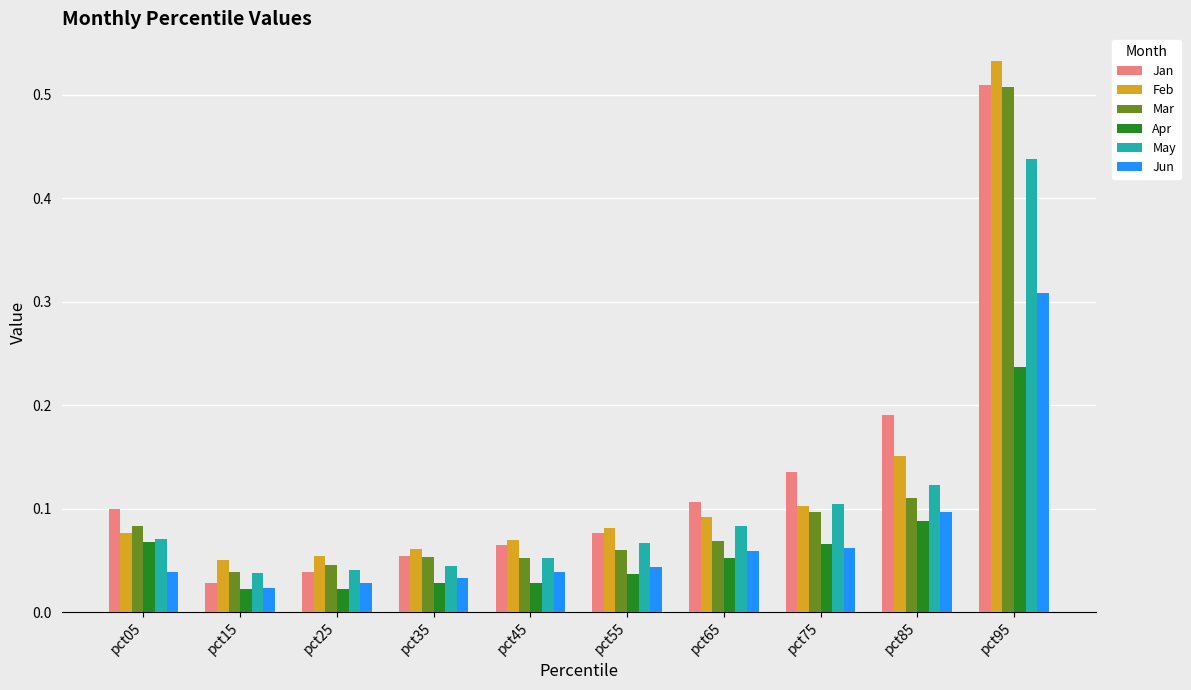

What are all the series names shown in the legend?

Jan, Feb, Mar, Apr, May, Jun